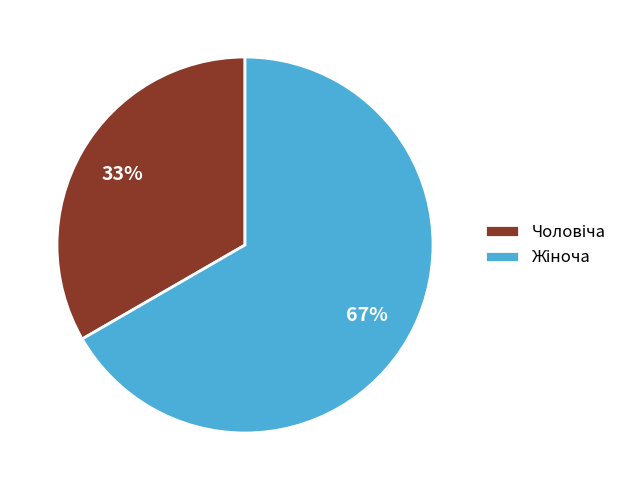

To the nearest percent, what is the average slice percentage?

50%